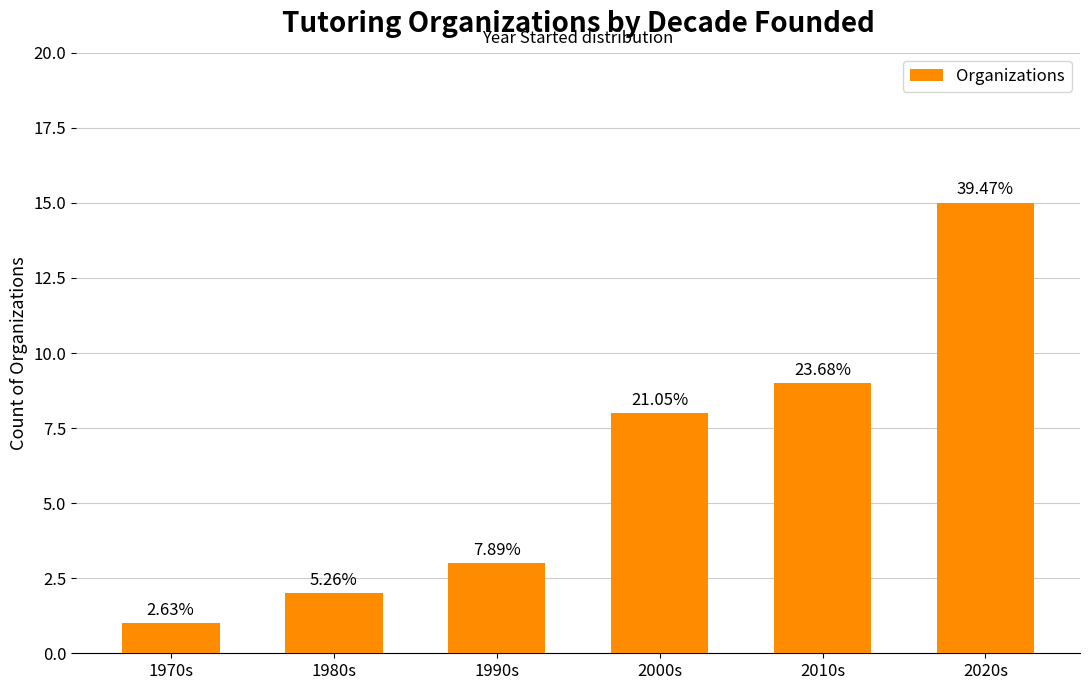

How many bars are there in total?

6